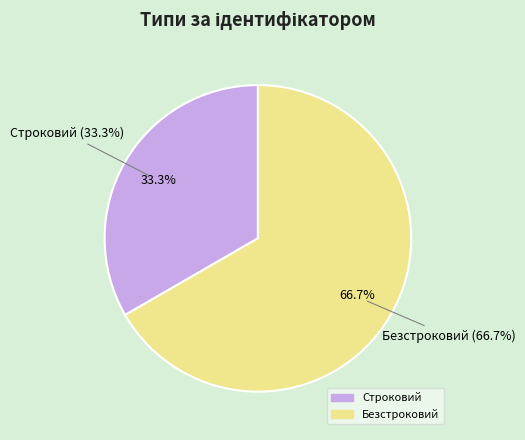

To the nearest percent, what is the combined percentage of Строковий and Безстроковий?

100%